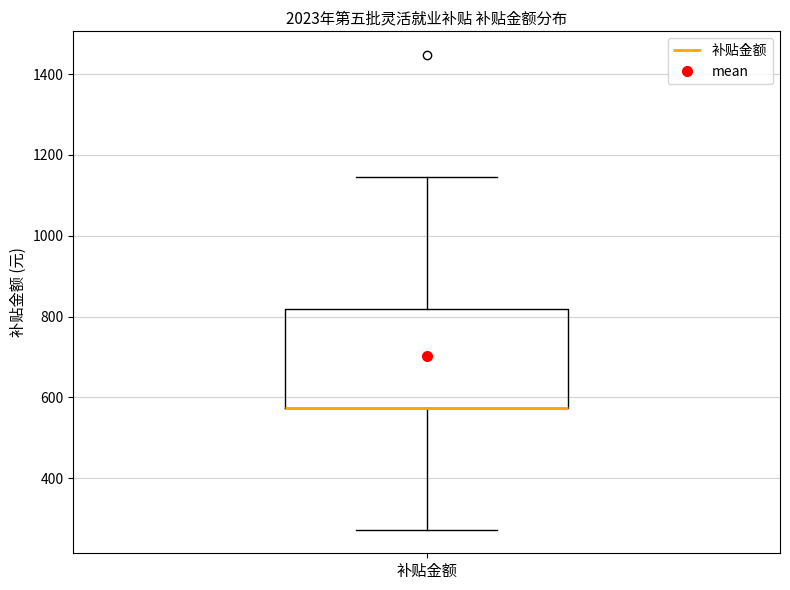

Read this box plot against the y-axis: the position of the median line, the range covered by the box, and the ends of both whiskers. The values are not printed on the chart, so give them approximately, as read against the axis.

median 580 (drawn on the box's lower edge), box 580 to 820, whiskers 280 to 1140